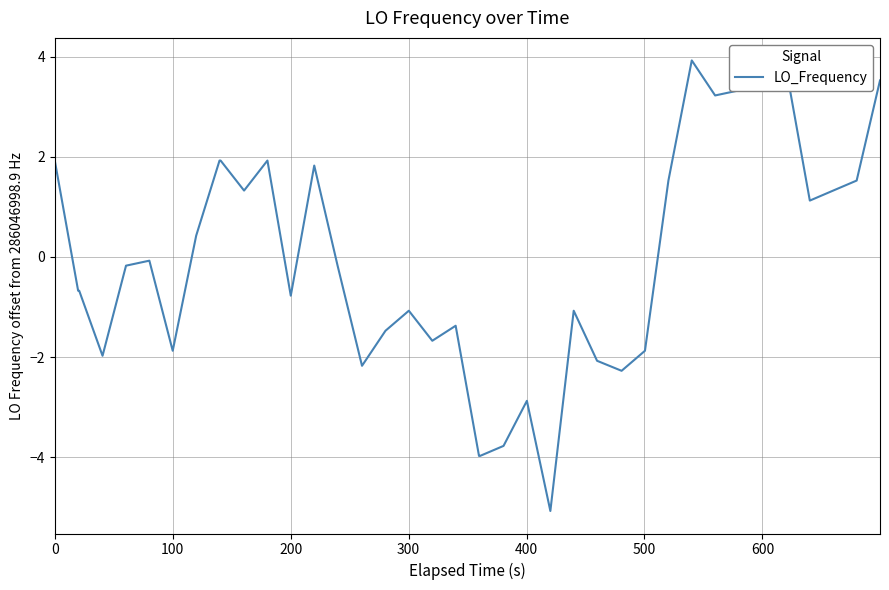

What is the greatest value displayed?

3.9